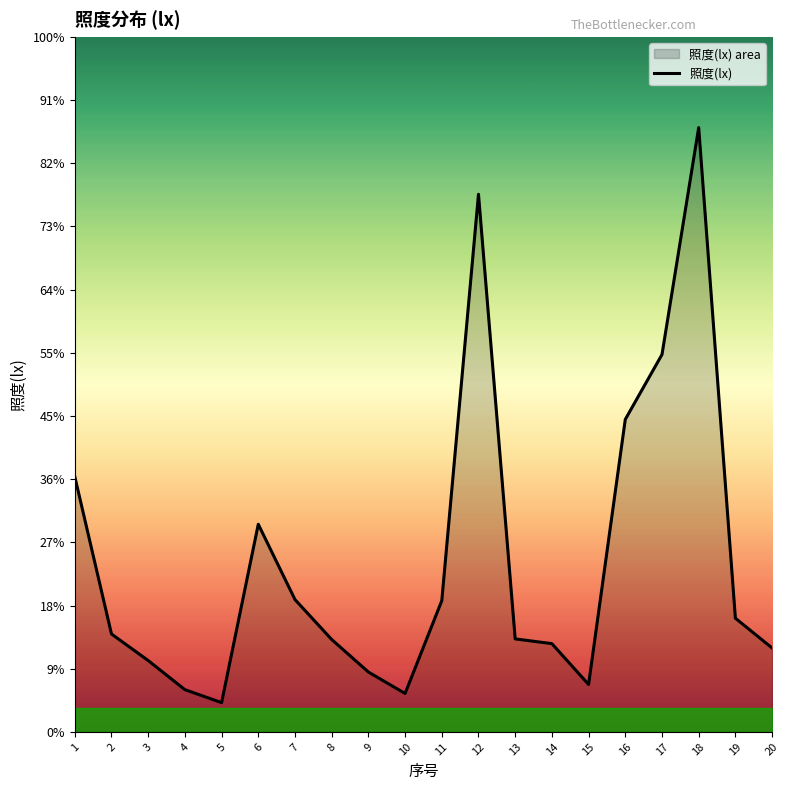

What is the value of the 16th point from the left?

0.4